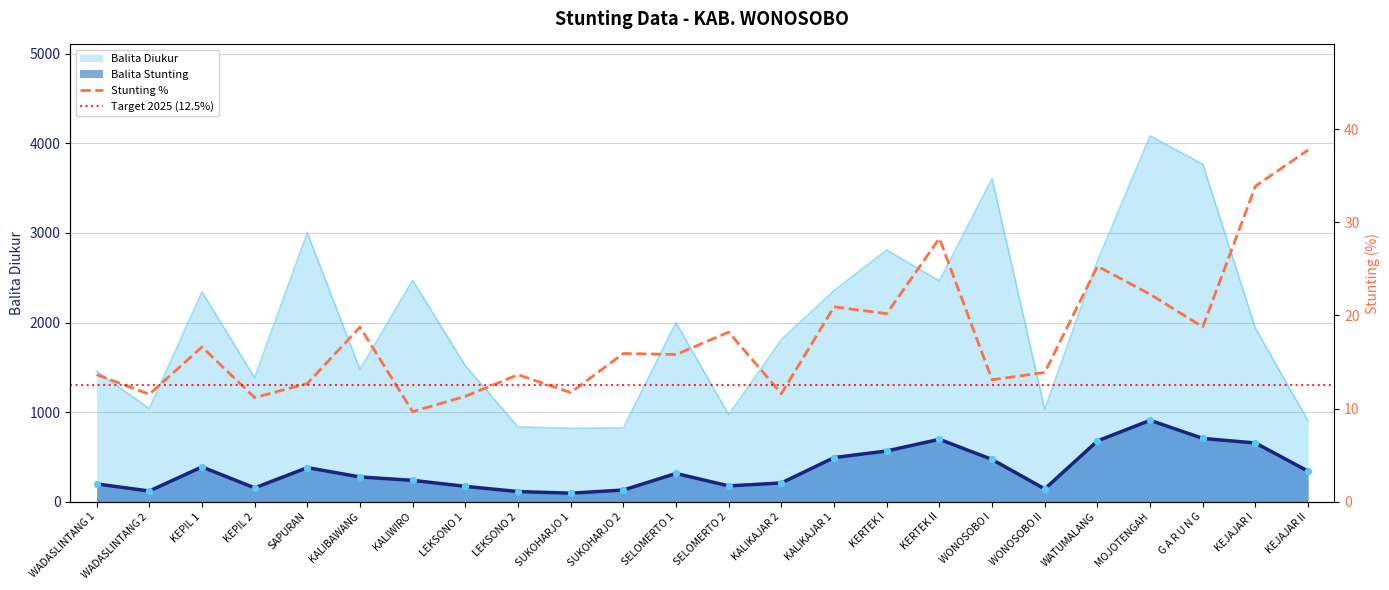

At how many categories does at least one series exceed 2066?

10